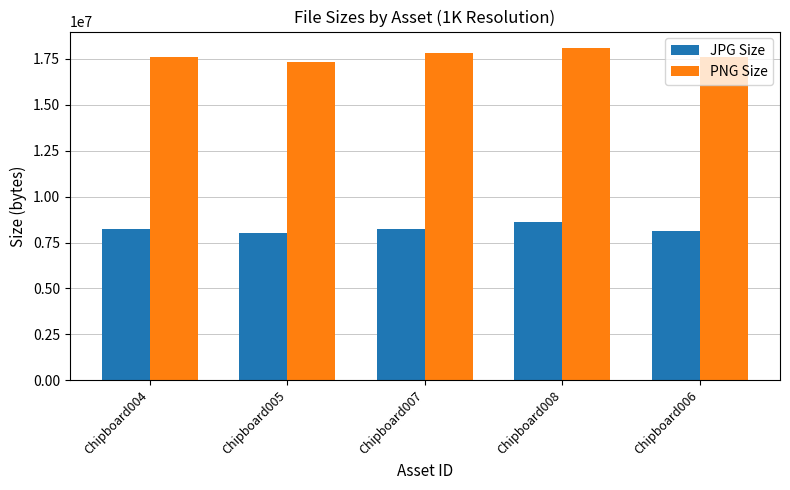

What is the spread (max minus min) of values at Chipboard005?

9305670